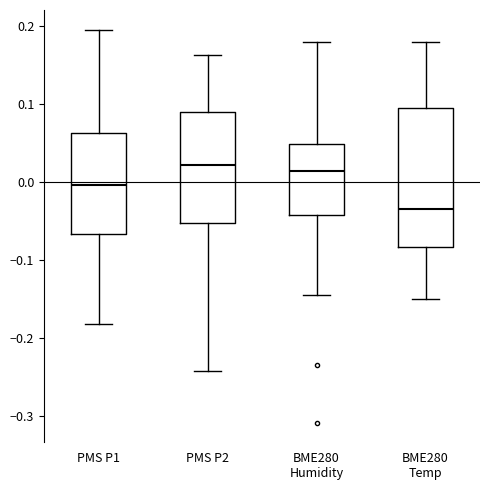

Where does the median line of the box for PMS P1 sit on the y-axis? The values are not printed on the chart, so give them approximately, as read against the axis.

0.00